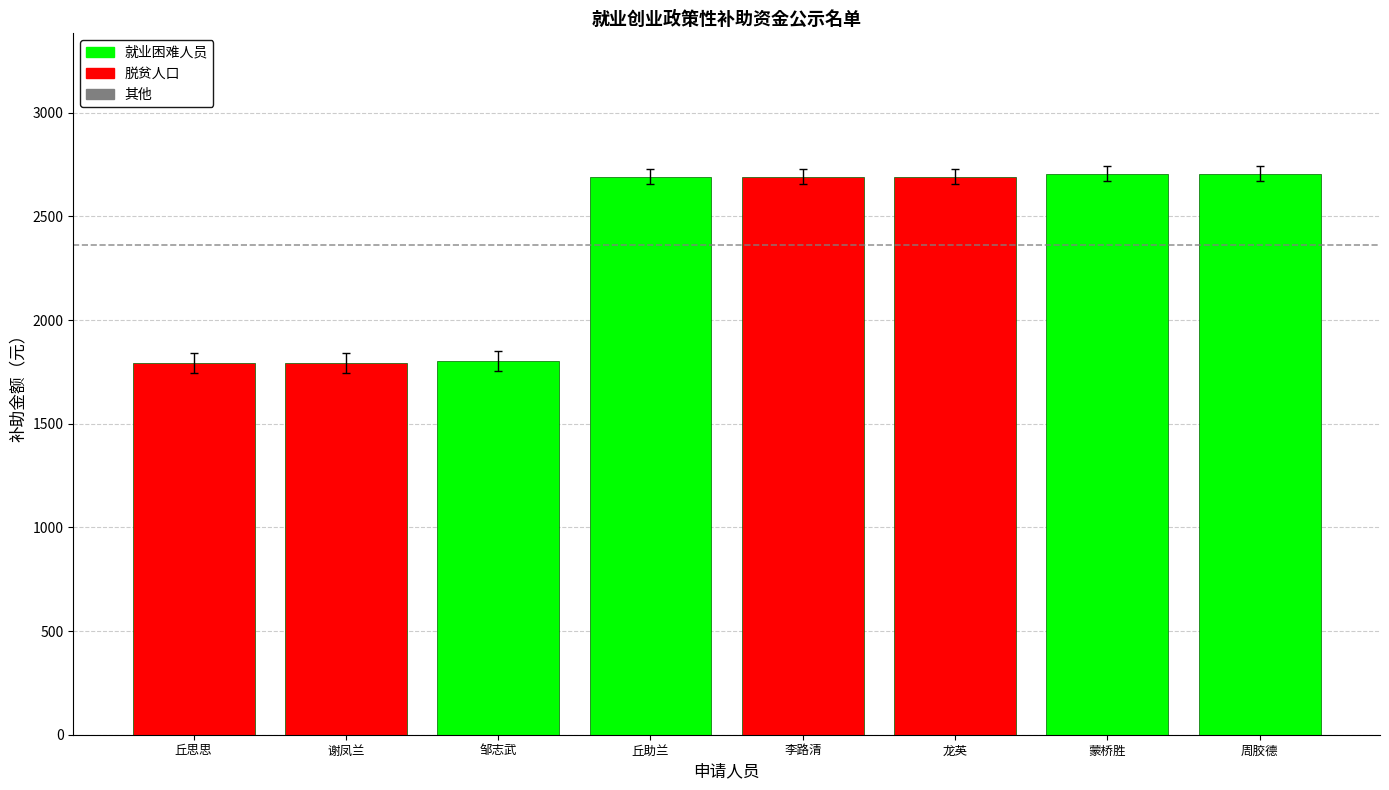

What is the difference between the maximum and minimum values?

912.1